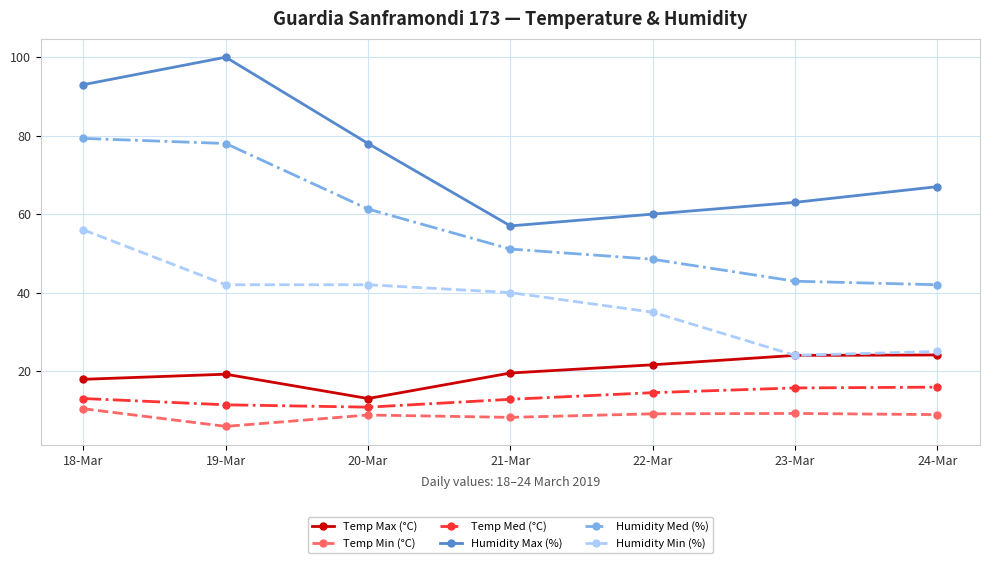

What is the total value across all series at 24-Mar?

182.9